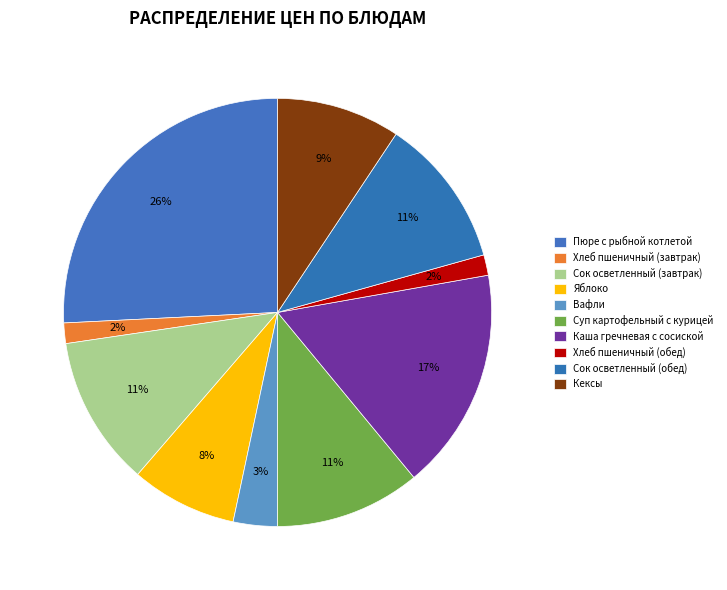

Count the number of slices in the pie.

10